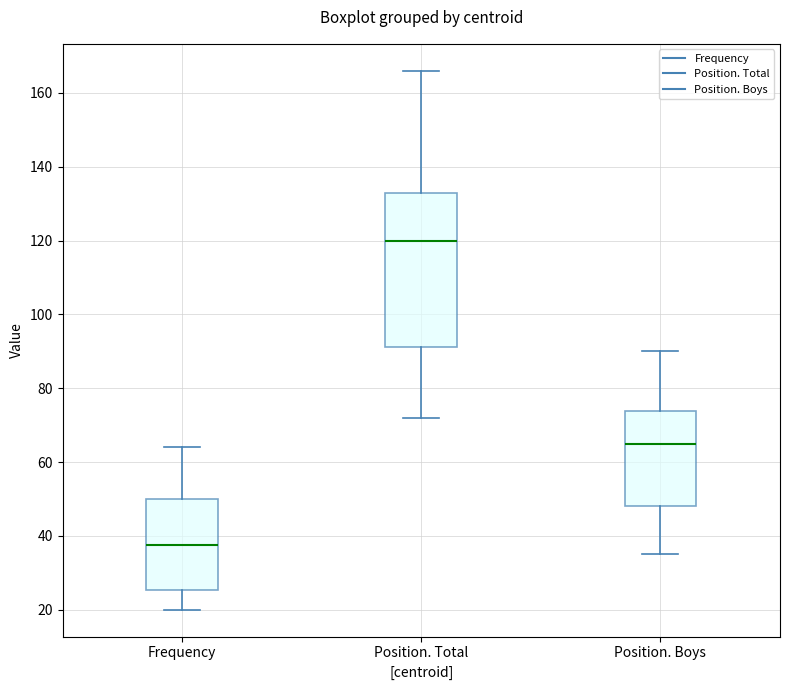

Reading left to right, read every box against the y-axis: the position of its median line, the range the box covers, and the ends of its whiskers. The values are not printed on the chart, so give them approximately, as read against the axis.

Frequency: median 38, box 26 to 50, whiskers 20 to 64
Position. Total: median 120, box 92 to 132, whiskers 72 to 166
Position. Boys: median 66, box 48 to 74, whiskers 36 to 90